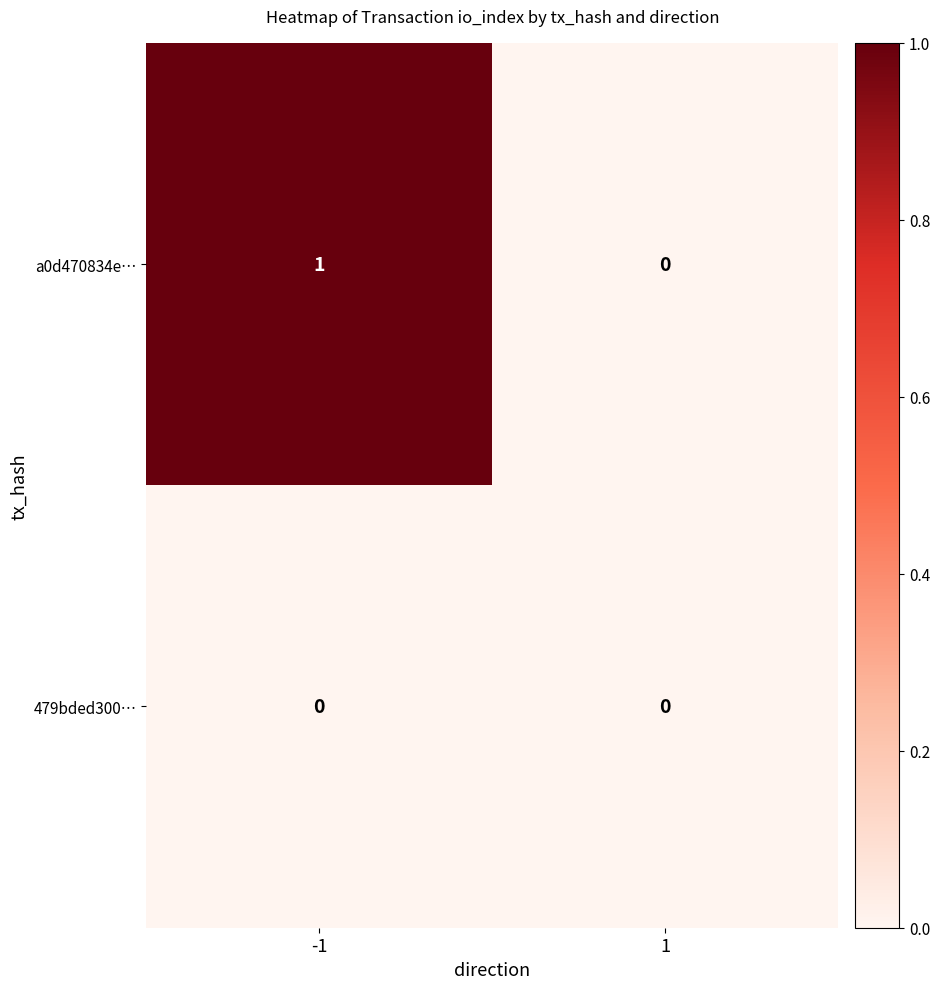

Which series has the widest spread of values?

a0d470834e…